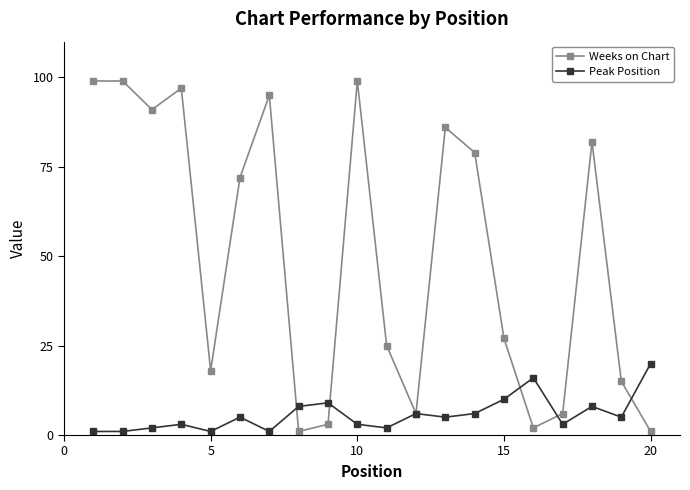

What is the highest value of the Weeks on Chart series?

99